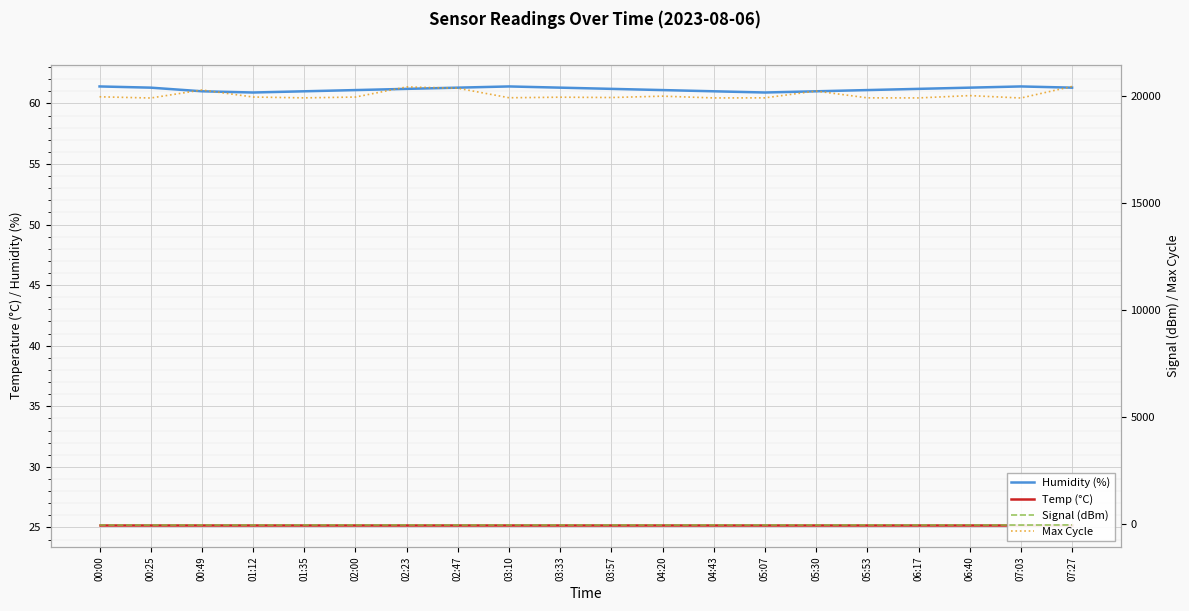

True or false: Humidity (%) has a value of 61.3 at 02:47.

True